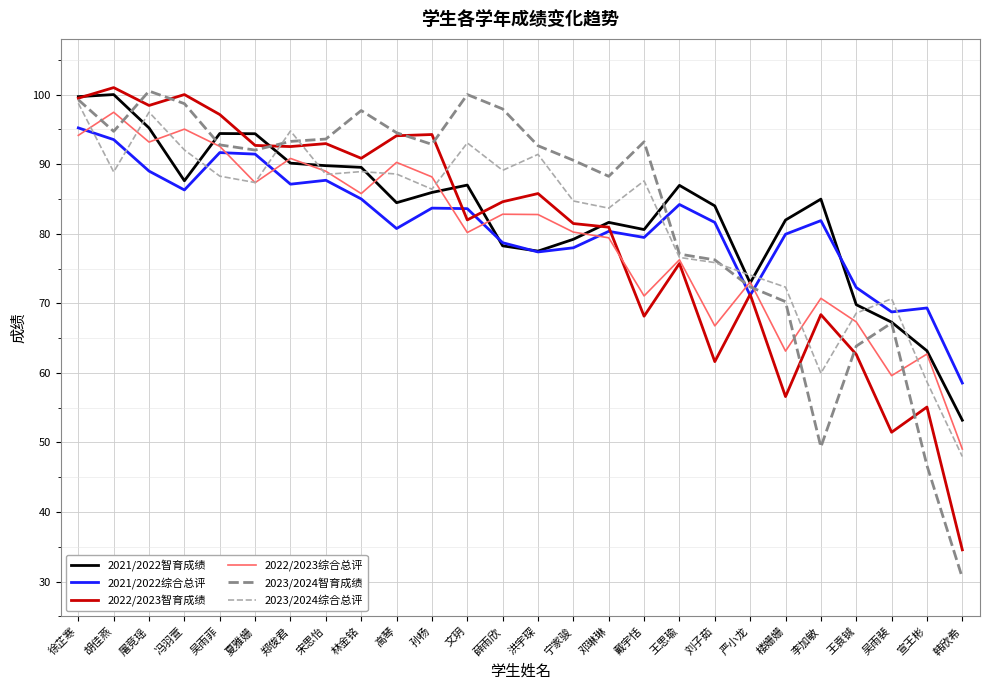

At which category does the chart reach its minimum across all series?

韩欣希